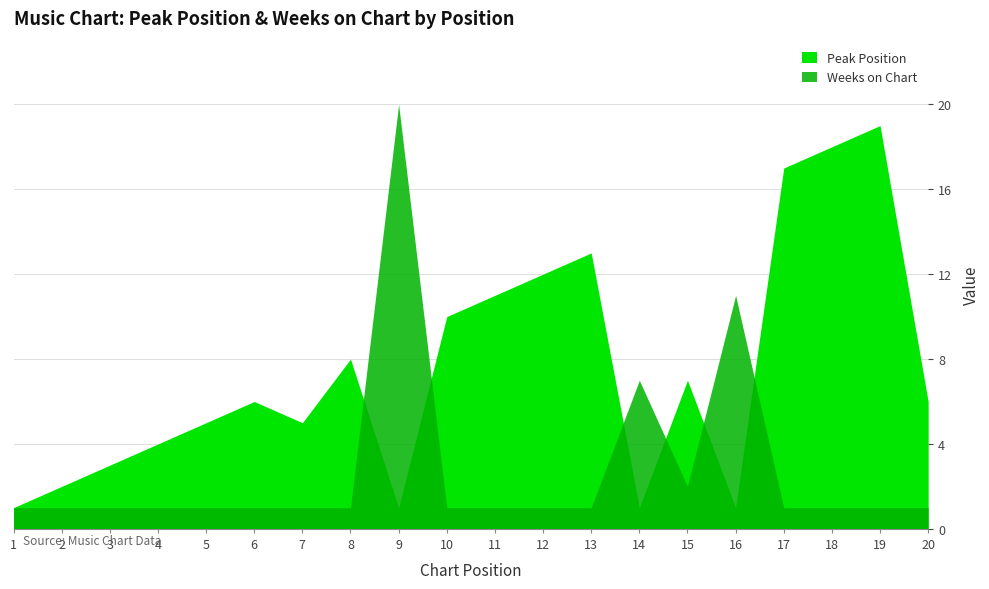

Between which two adjacent categories do Weeks on Chart and Peak Position first intersect?

8 and 9